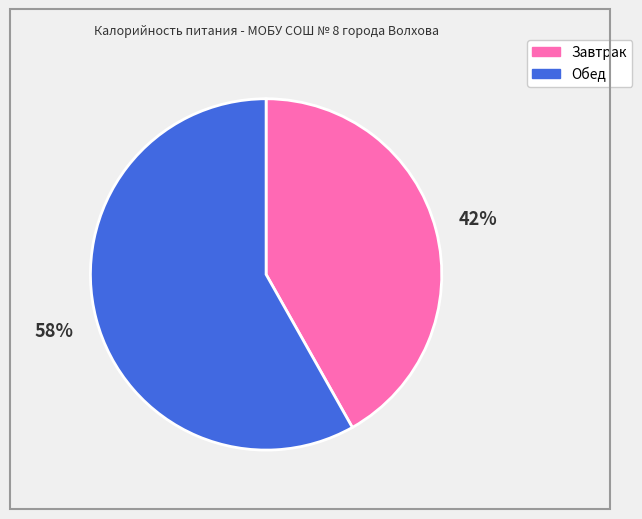

What percentage is the Обед slice, to the nearest percent?

58%